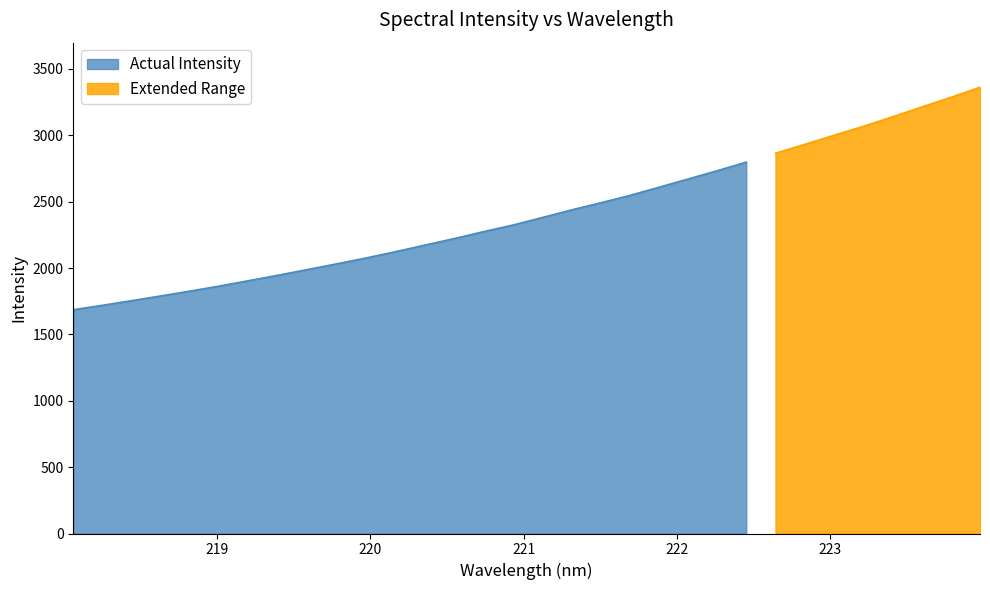

Reading left to right, what are all the values shown in this chart?

218.0596=1685.8	218.2508=1719.4	218.442=1754.4	218.6332=1790.3	218.8244=1826.6	219.0156=1864.7	219.2067=1905.3	219.3979=1946.0	219.589=1988.6	219.7801=2031.7	219.9712=2075.9	220.1623=2122.8	220.3533=2172.3	220.5444=2221.3	220.7354=2273.1	220.9264=2322.8	221.1174=2379.3	221.3083=2436.5	221.4993=2490.6	221.6902=2545.9	221.8812=2607.8	222.0721=2670.1	222.263=2732.6	222.4538=2797.9	222.6447=2864.5	222.8355=2931.8	223.0264=2999.9	223.2172=3067.3	223.408=3138.8	223.5987=3212.9	223.7895=3285.9	223.9802=3361.8